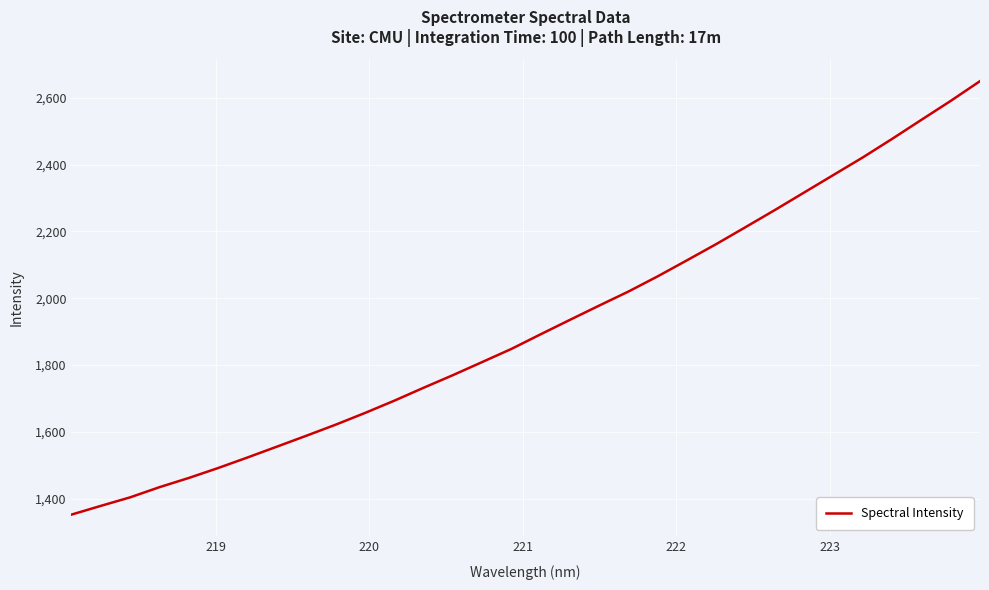

What is the difference between the maximum and minimum values?

1297.3